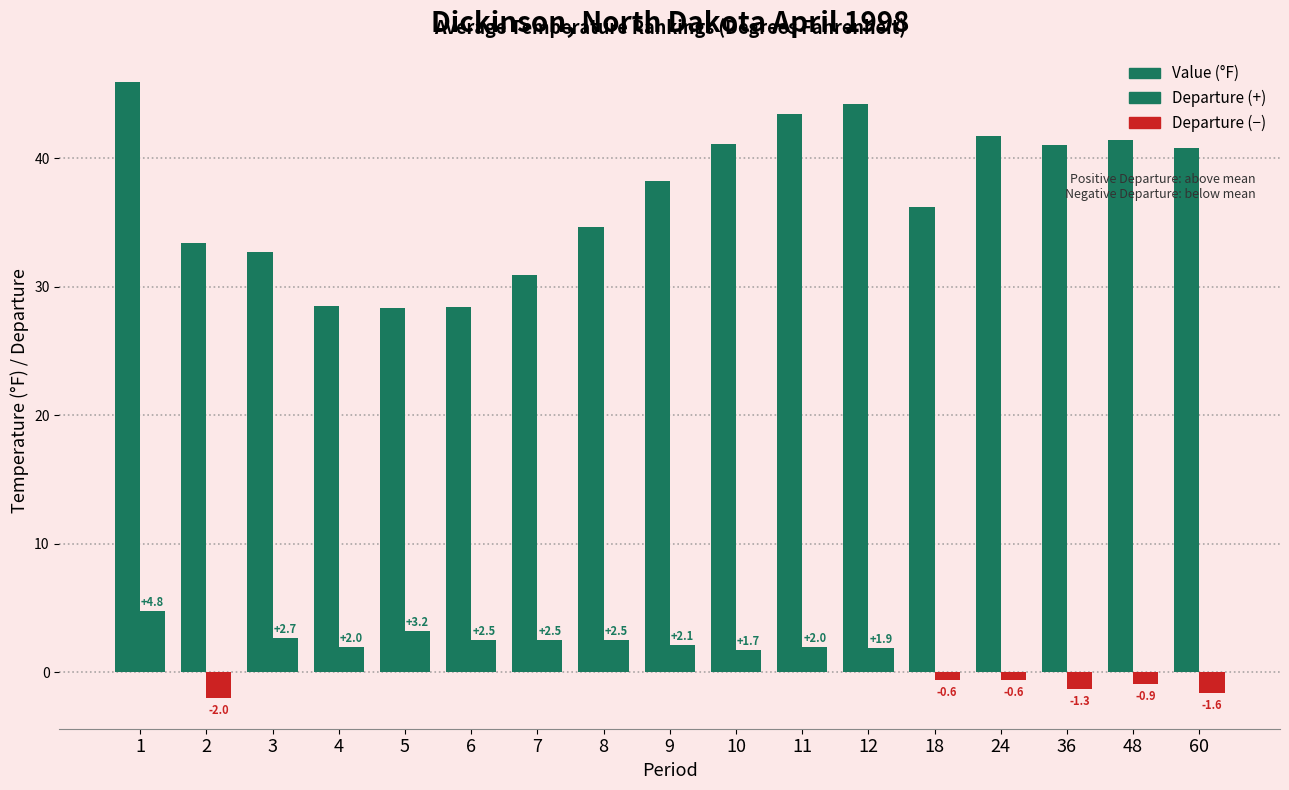

What is the maximum value shown in the chart?

45.9